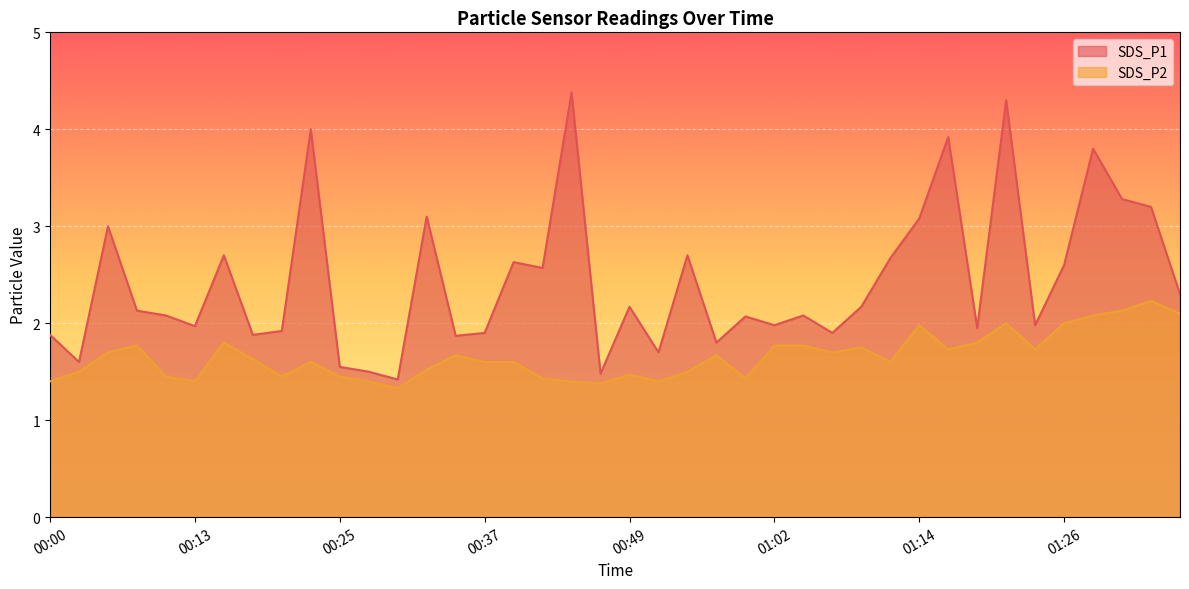

What is the lowest value of the SDS_P2 series?

1.3